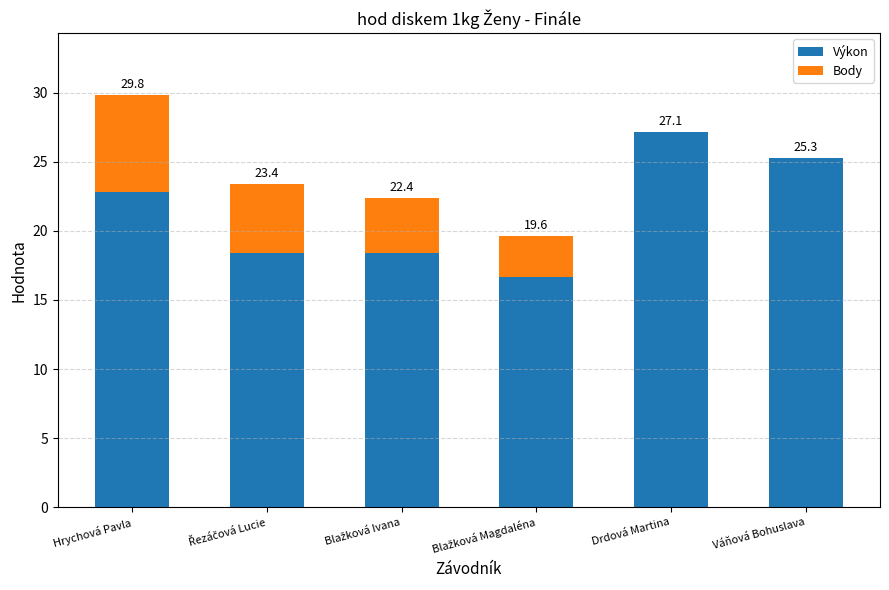

What are all the series names shown in the legend?

Výkon, Body